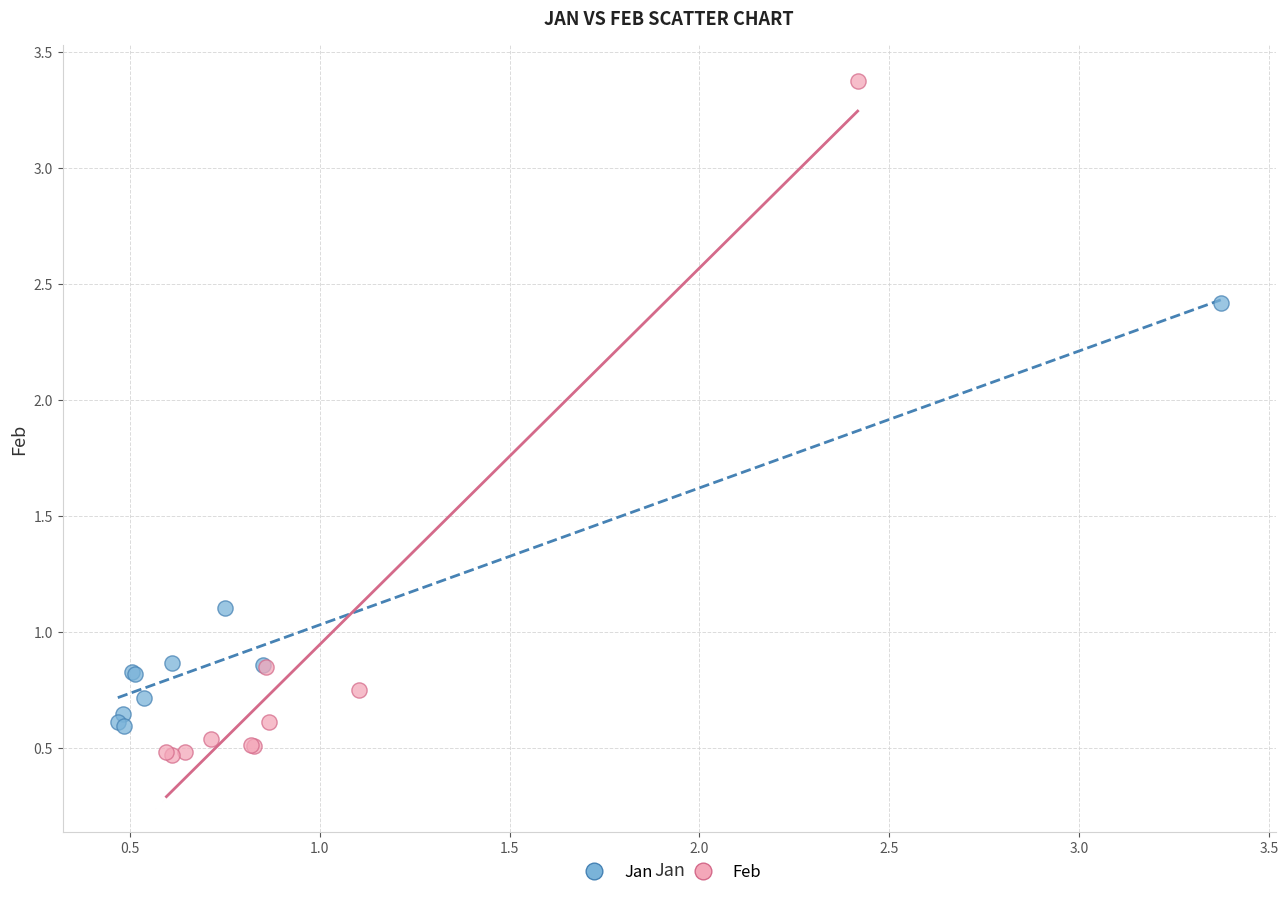

Which series has the widest spread of Y values?

Feb